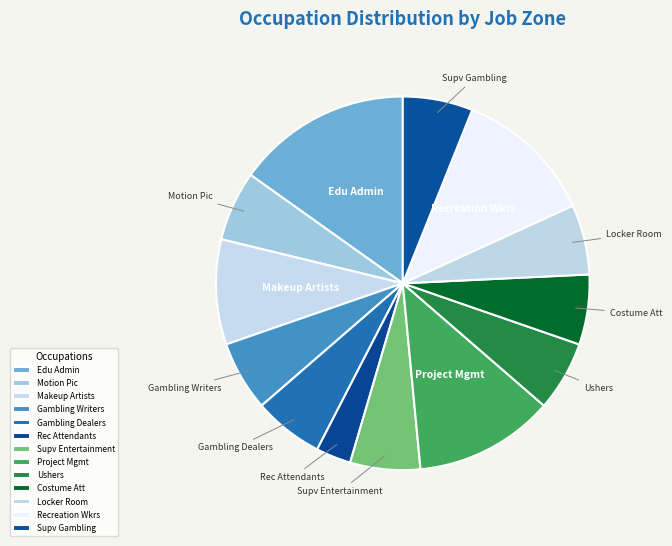

What is the largest slice in the pie chart?

Edu Admin